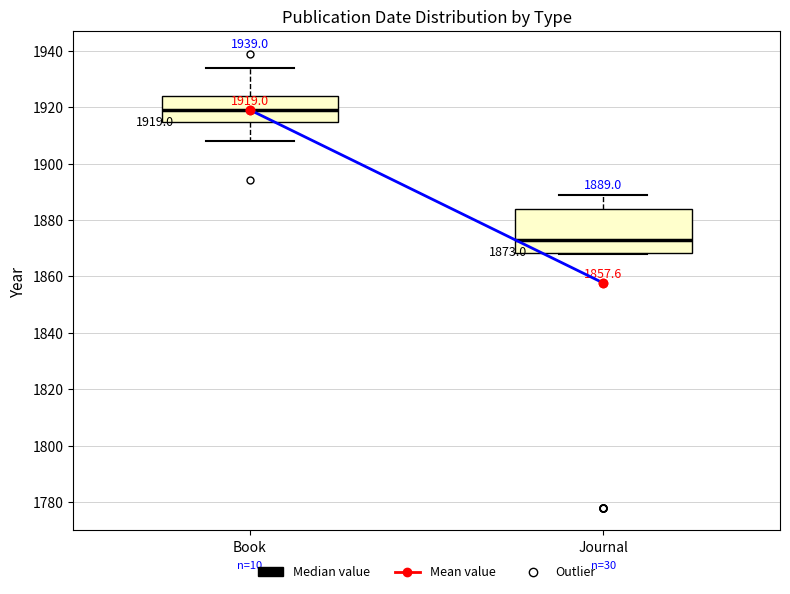

Comparing the boxes themselves (not the whiskers), which one is the tallest?

Journal